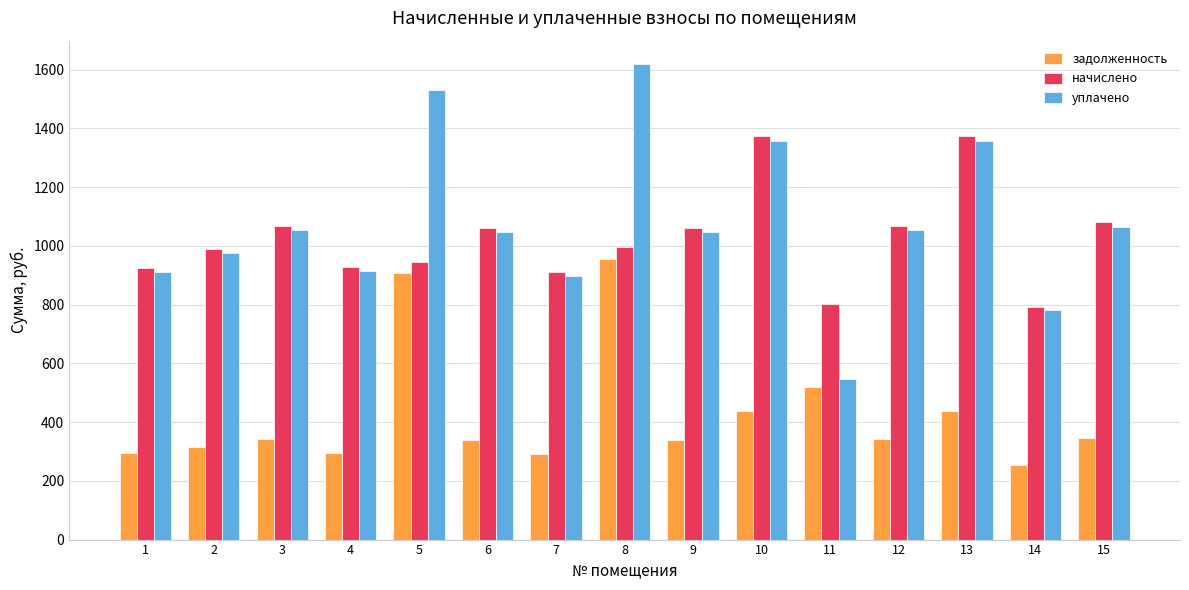

How many distinct data groups are displayed?

3